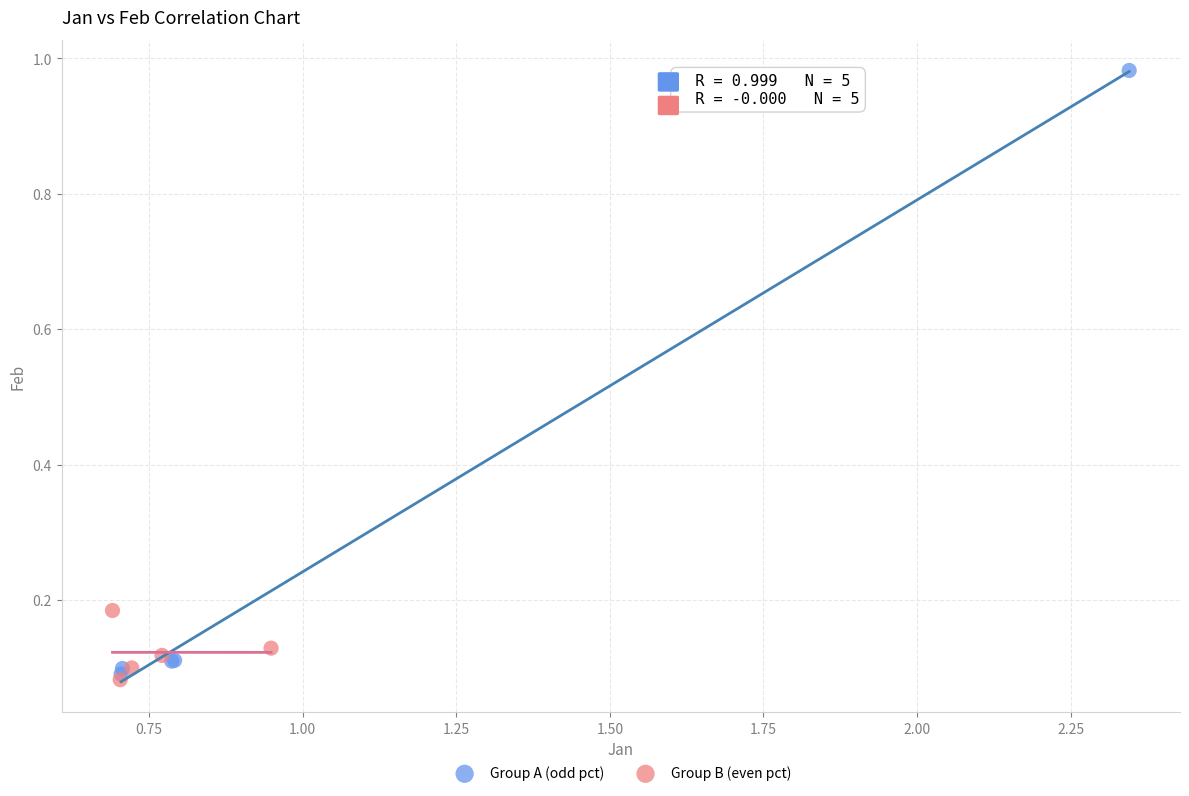

What are all the series names shown in the legend?

Group A (odd pct), Group B (even pct)